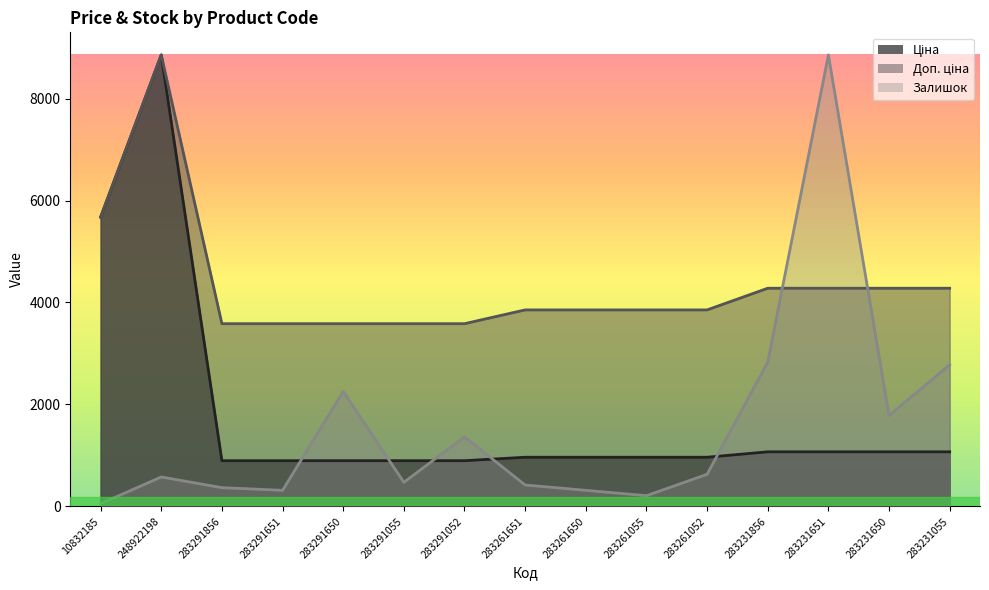

What is the difference between the maximum and minimum values in the Залишок series?

8804.3